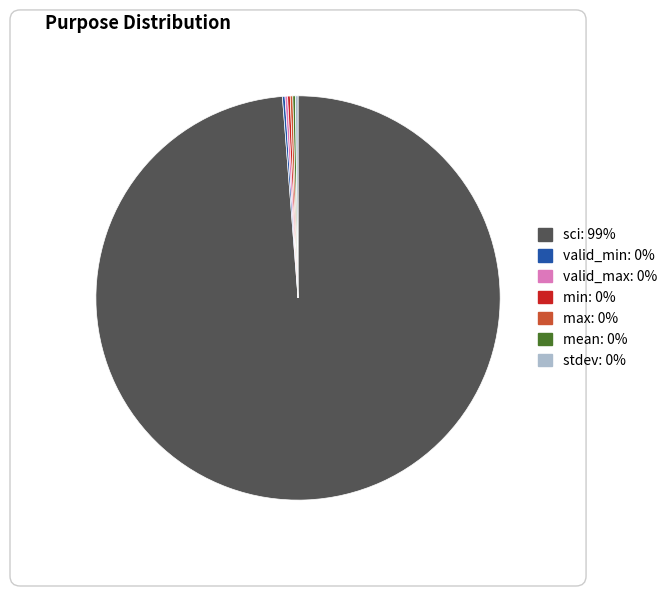

Is it true that sci is 85% of the pie?

False